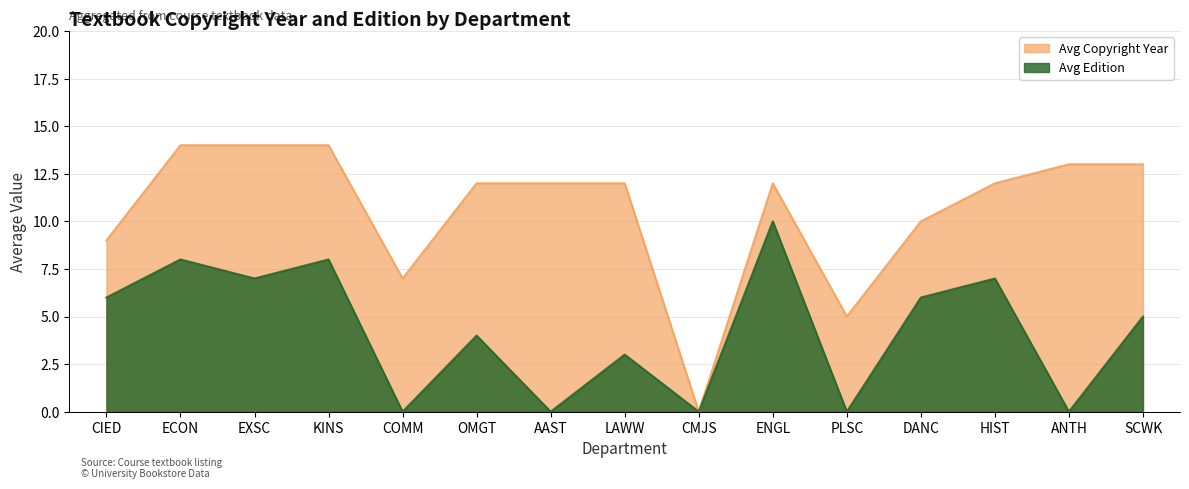

Which series changed the most between PLSC and SCWK?

Avg Copyright Year